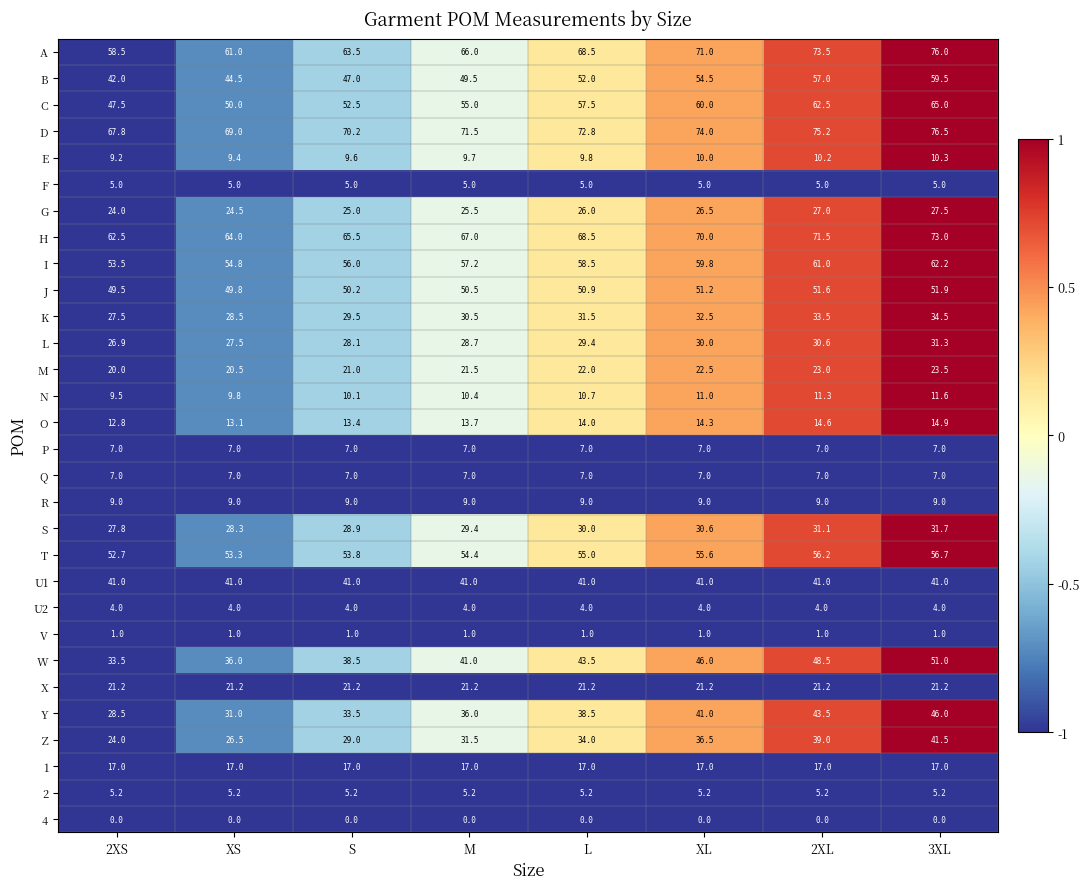

True or false: T has a value of 56.2 at 2XL.

True